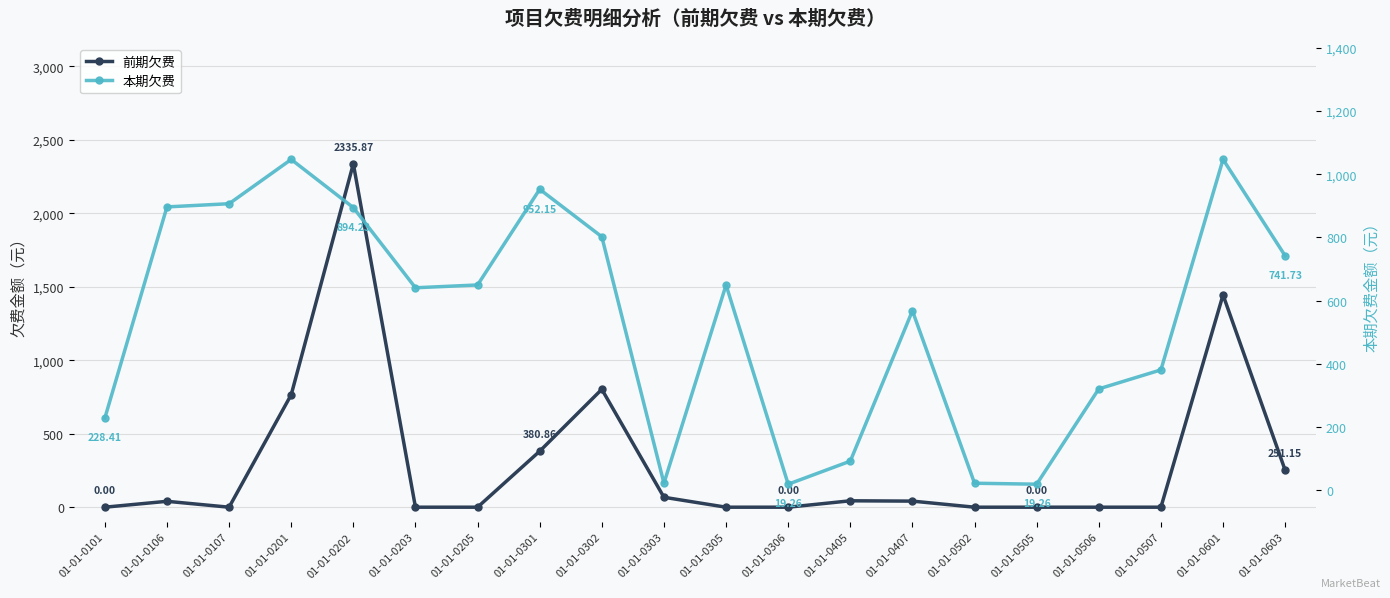

Which category has the highest value in the 前期欠费 series?

01-01-0202